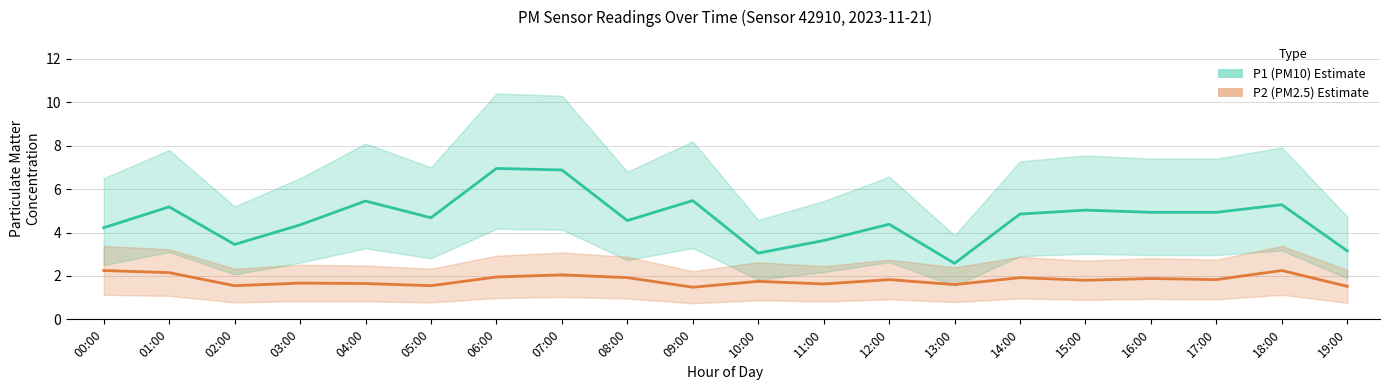

Which series has the largest range (max minus min)?

P1 (PM10)